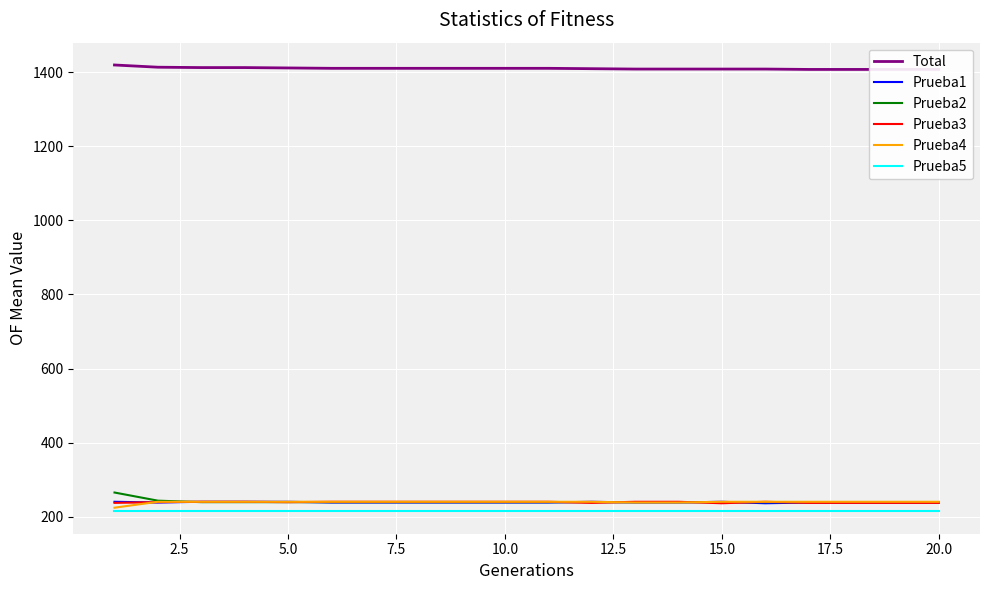

What is the lowest value of the Total series?

1408